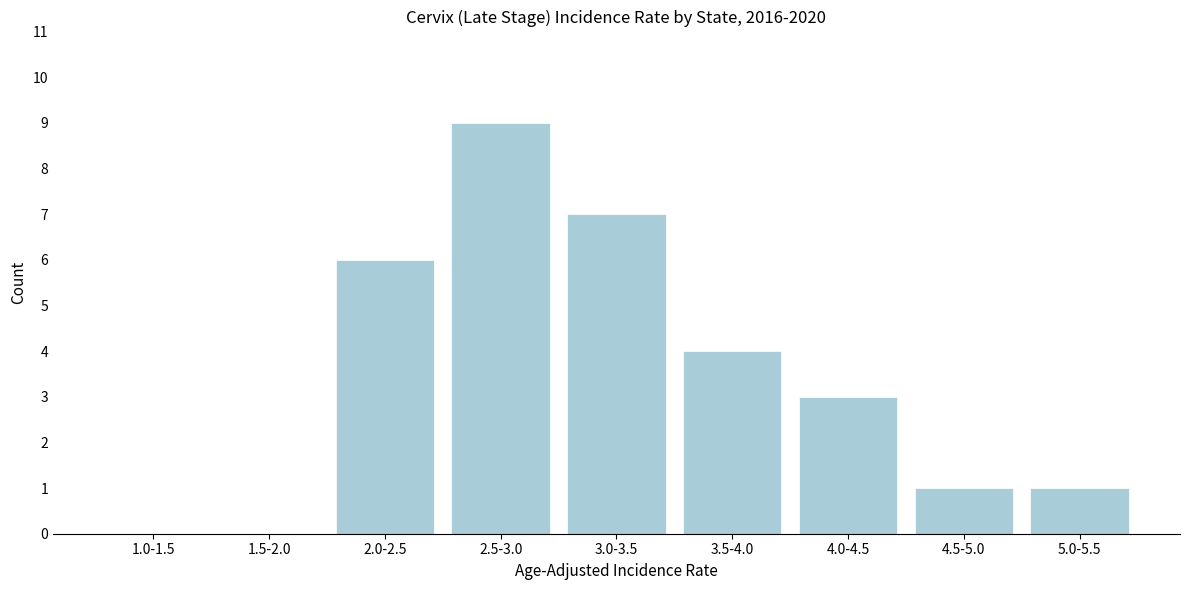

Reading left to right, list all the values displayed in this chart.

1.0-1.5=0	1.5-2.0=0	2.0-2.5=6	2.5-3.0=9	3.0-3.5=7	3.5-4.0=4	4.0-4.5=3	4.5-5.0=1	5.0-5.5=1